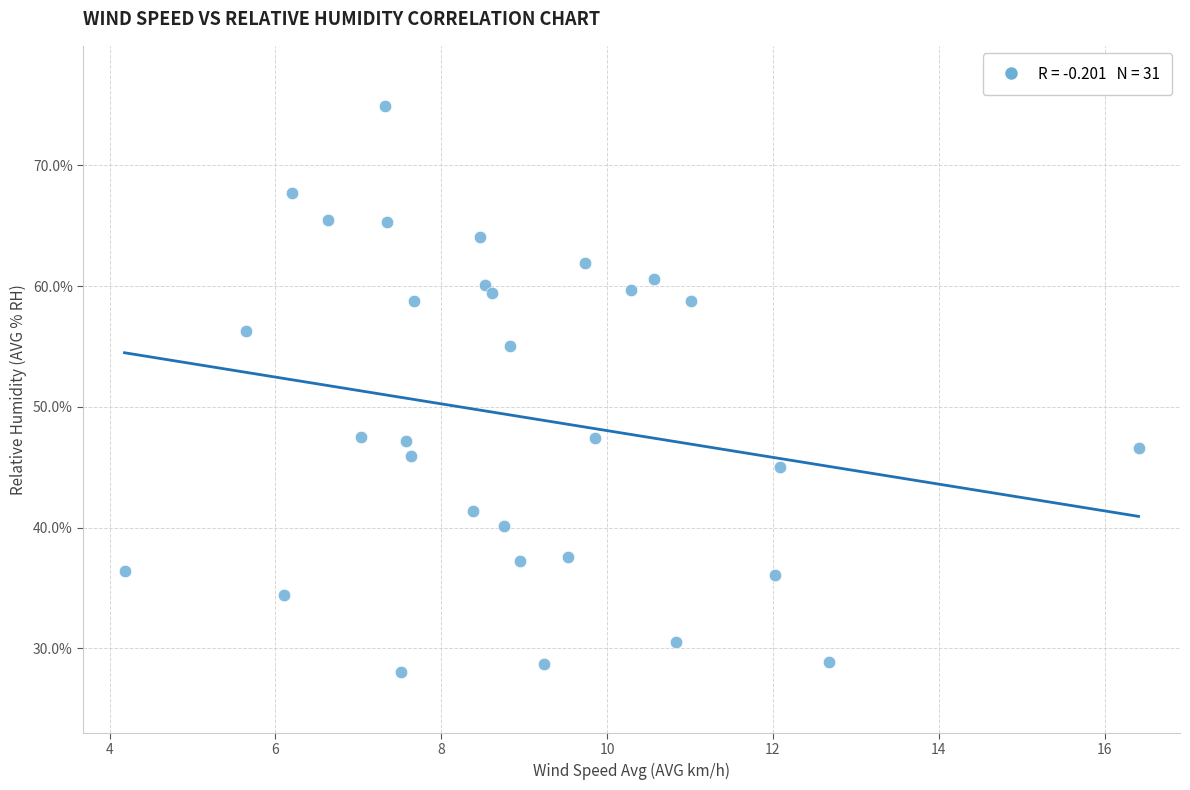

What is the range of Y values (max minus min)?

46.9